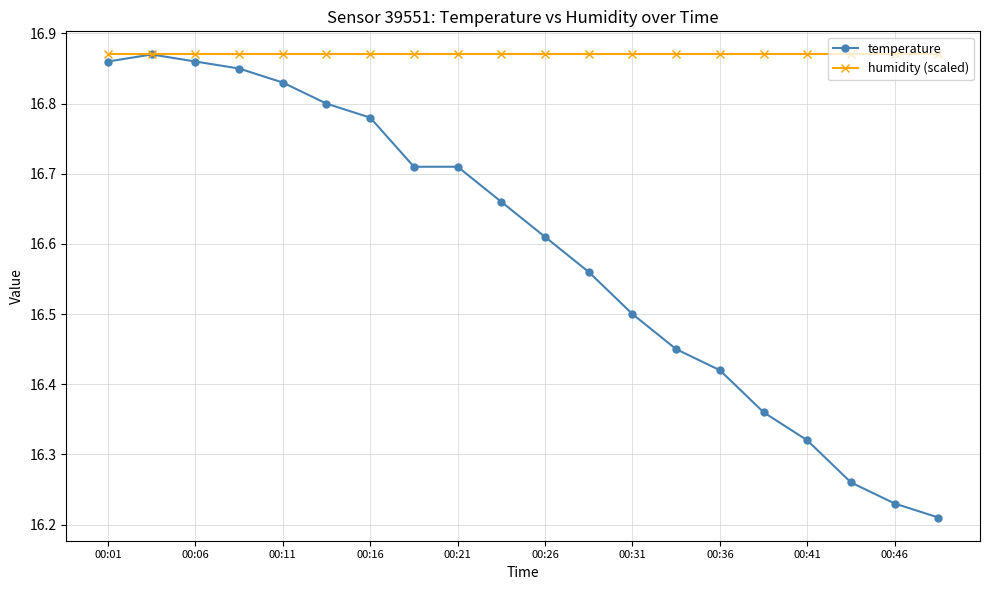

Which series has the largest total across all categories?

humidity (scaled)